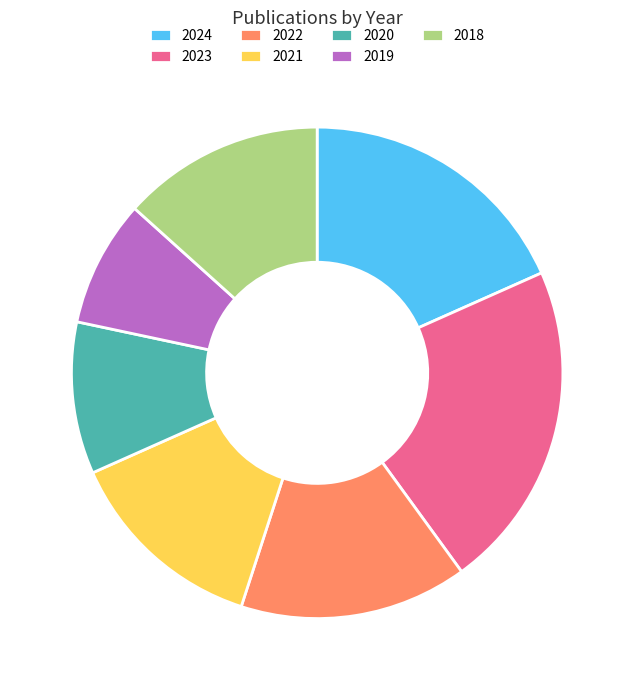

Does 2021 account for over 50% of the chart?

No